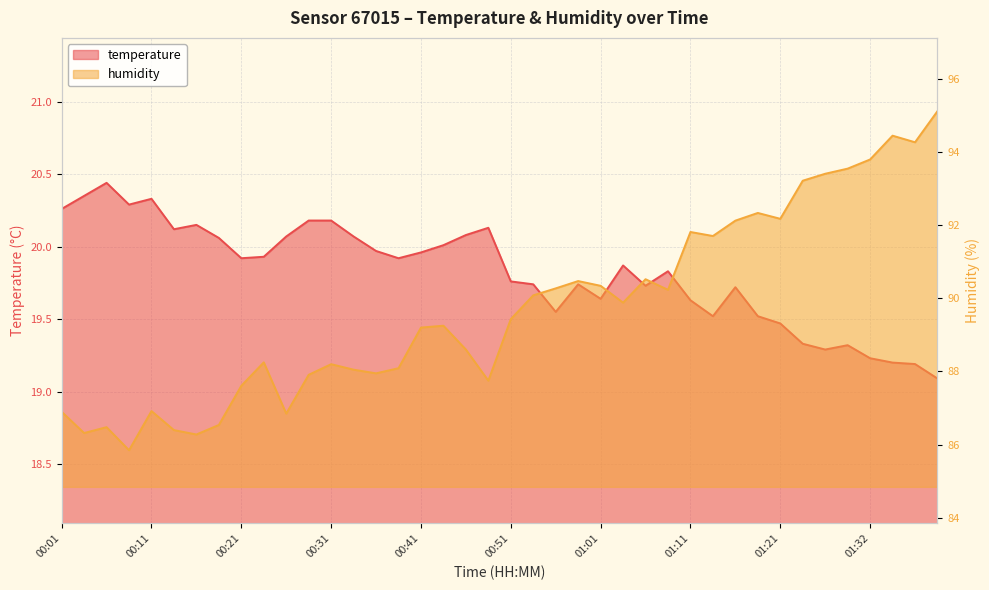

What is the difference between the maximum and minimum values in the temperature series?

1.4